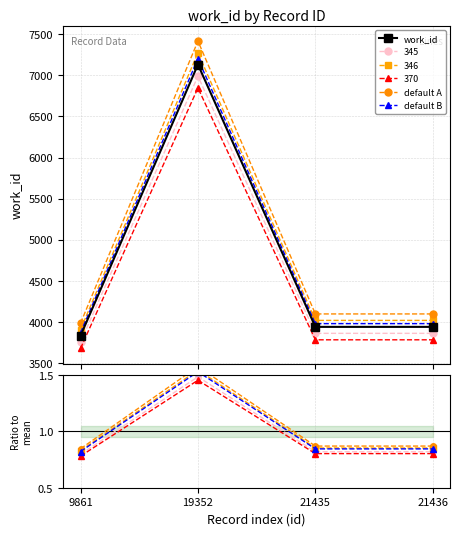

True or false: work_id and default B intersect in this chart.

False